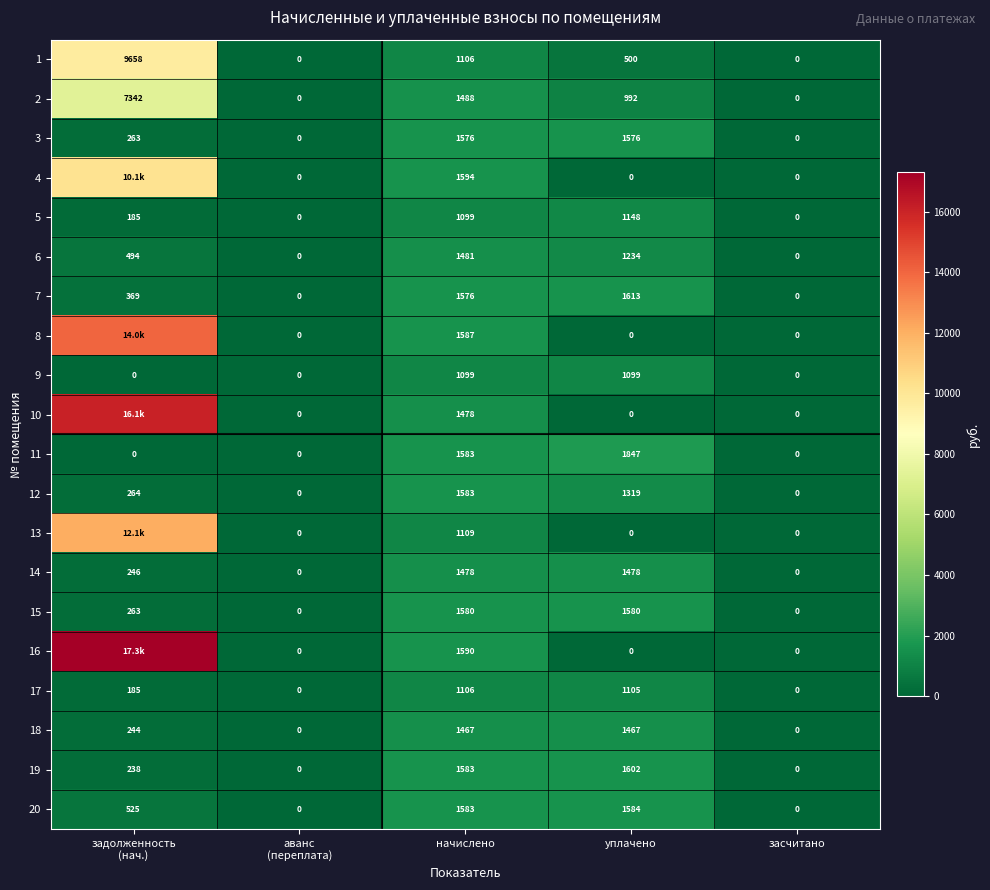

Where is 1 nearest to the value 4829?

начислено